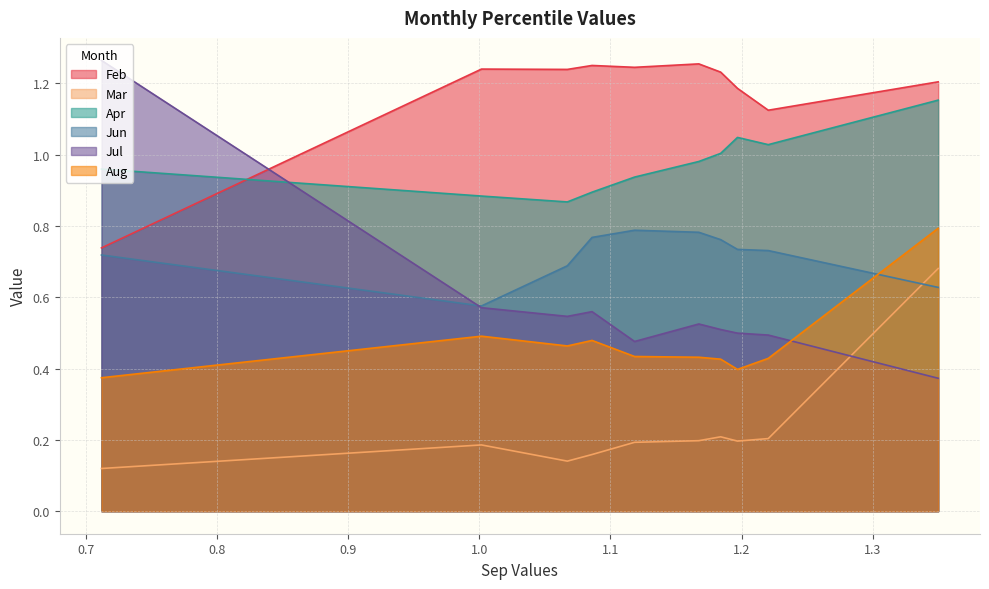

Reading right to left, list all the values displayed in this chart.

Feb: 1.2	1.1	1.2	1.2	1.3	1.2	1.3	1.2	1.2	0.7
Mar: 0.7	0.2	0.2	0.2	0.2	0.2	0.2	0.1	0.2	0.1
Apr: 1.2	1.0	1.0	1.0	1.0	0.9	0.9	0.9	0.9	1.0
Jun: 0.6	0.7	0.7	0.8	0.8	0.8	0.8	0.7	0.6	0.7
Jul: 0.4	0.5	0.5	0.5	0.5	0.5	0.6	0.5	0.6	1.3
Aug: 0.8	0.4	0.4	0.4	0.4	0.4	0.5	0.5	0.5	0.4